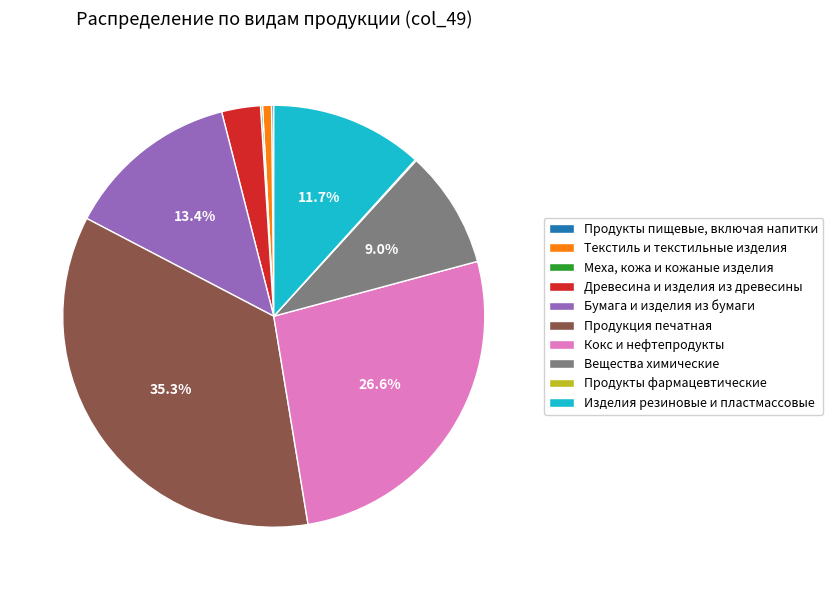

To the nearest percent, what percentage of the pie is Древесина и изделия из древесины?

3%